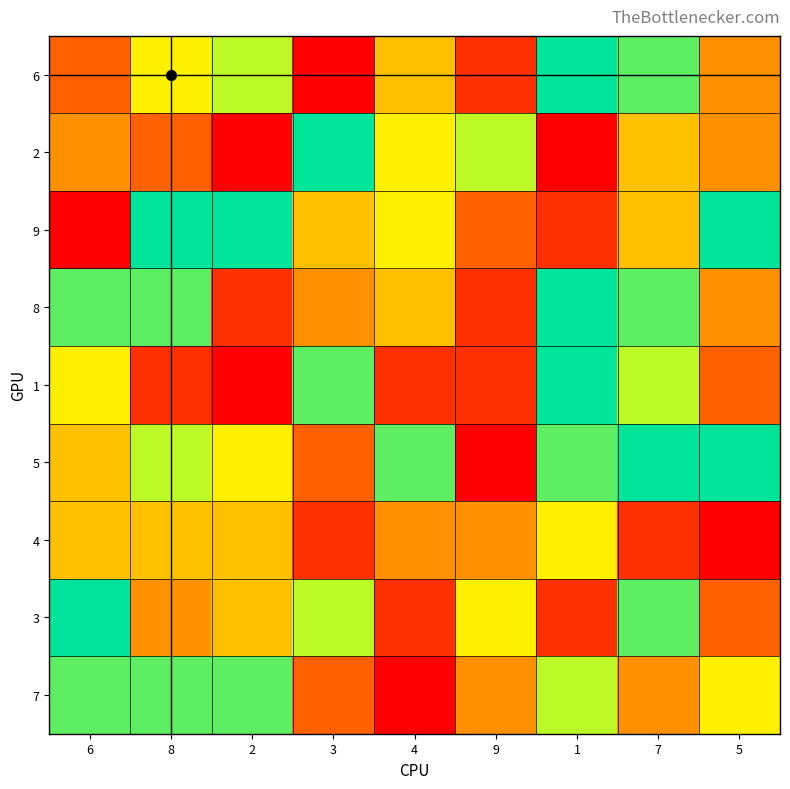

Reading left to right, extract all data points from this chart.

6: 6=3	8=6	2=7	3=1	4=5	9=2	1=9	7=8	5=4
2: 6=4	8=3	2=1	3=9	4=6	9=7	1=1	7=5	5=4
9: 6=1	8=9	2=9	3=5	4=6	9=3	1=2	7=5	5=9
8: 6=8	8=8	2=2	3=4	4=5	9=2	1=9	7=8	5=4
1: 6=6	8=2	2=1	3=8	4=2	9=2	1=9	7=7	5=3
5: 6=5	8=7	2=6	3=3	4=8	9=1	1=8	7=9	5=9
4: 6=5	8=5	2=5	3=2	4=4	9=4	1=6	7=2	5=1
3: 6=9	8=4	2=5	3=7	4=2	9=6	1=2	7=8	5=3
7: 6=8	8=8	2=8	3=3	4=1	9=4	1=7	7=4	5=6